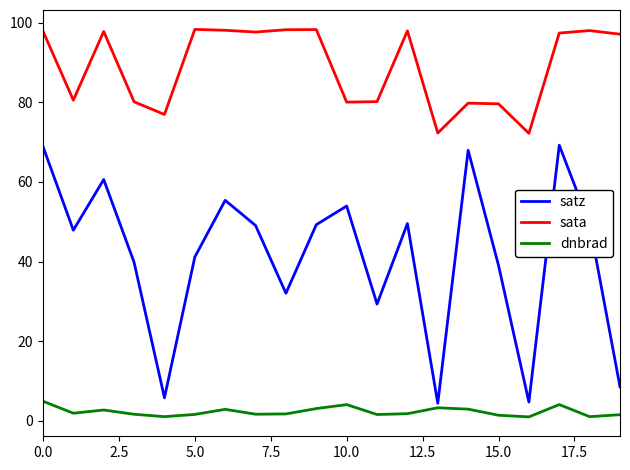

In dnbrad, how many points are lower than both neighbors (excluding endpoints)?

6